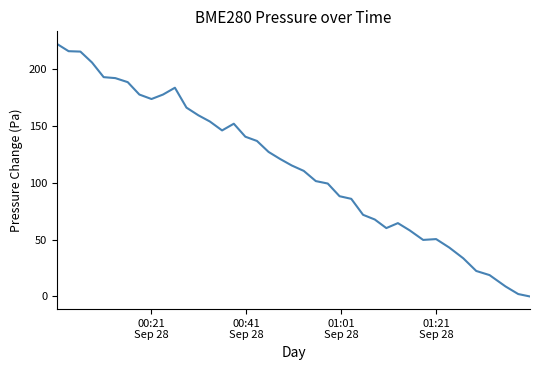

What is the average value?

115.1